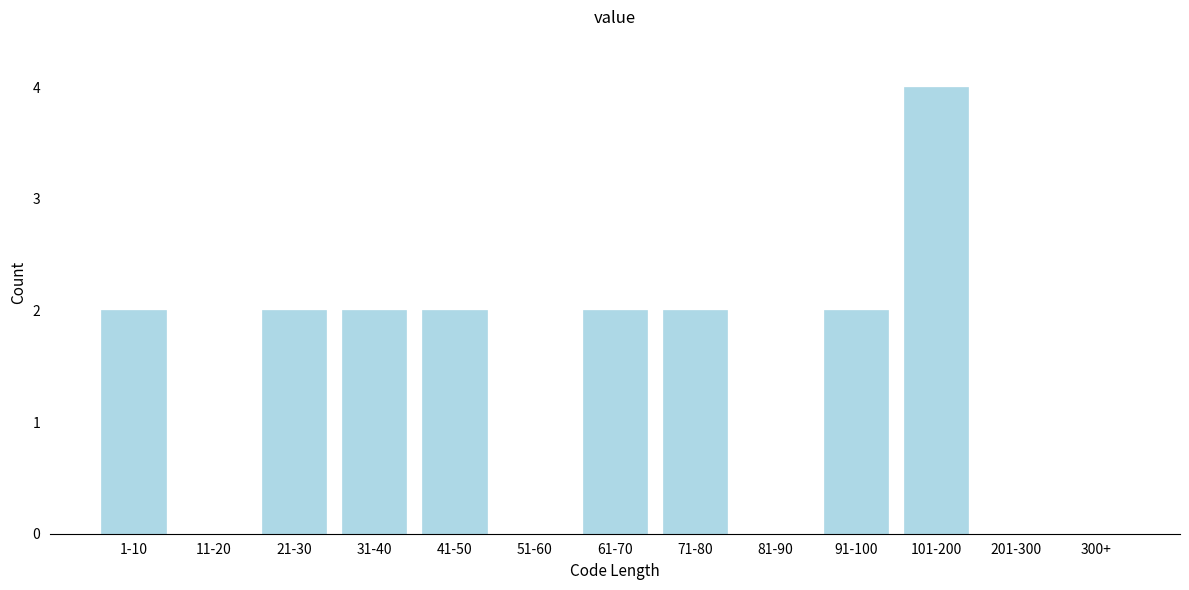

Reading right to left, extract all data points from this chart.

300+=0	201-300=0	101-200=4	91-100=2	81-90=0	71-80=2	61-70=2	51-60=0	41-50=2	31-40=2	21-30=2	11-20=0	1-10=2